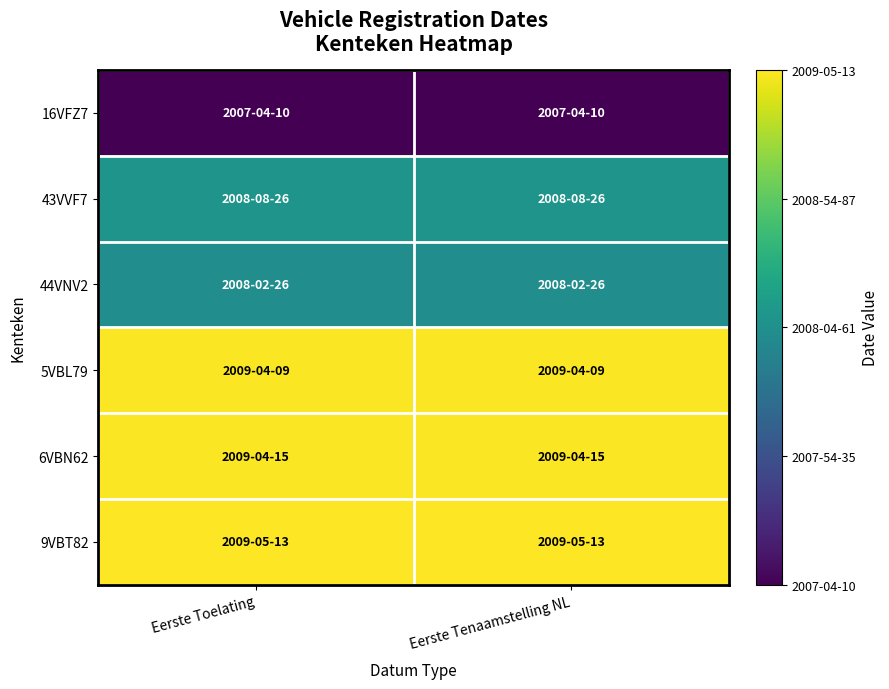

Between Eerste Tenaamstelling NL and Eerste Toelating, which is larger?

Eerste Tenaamstelling NL